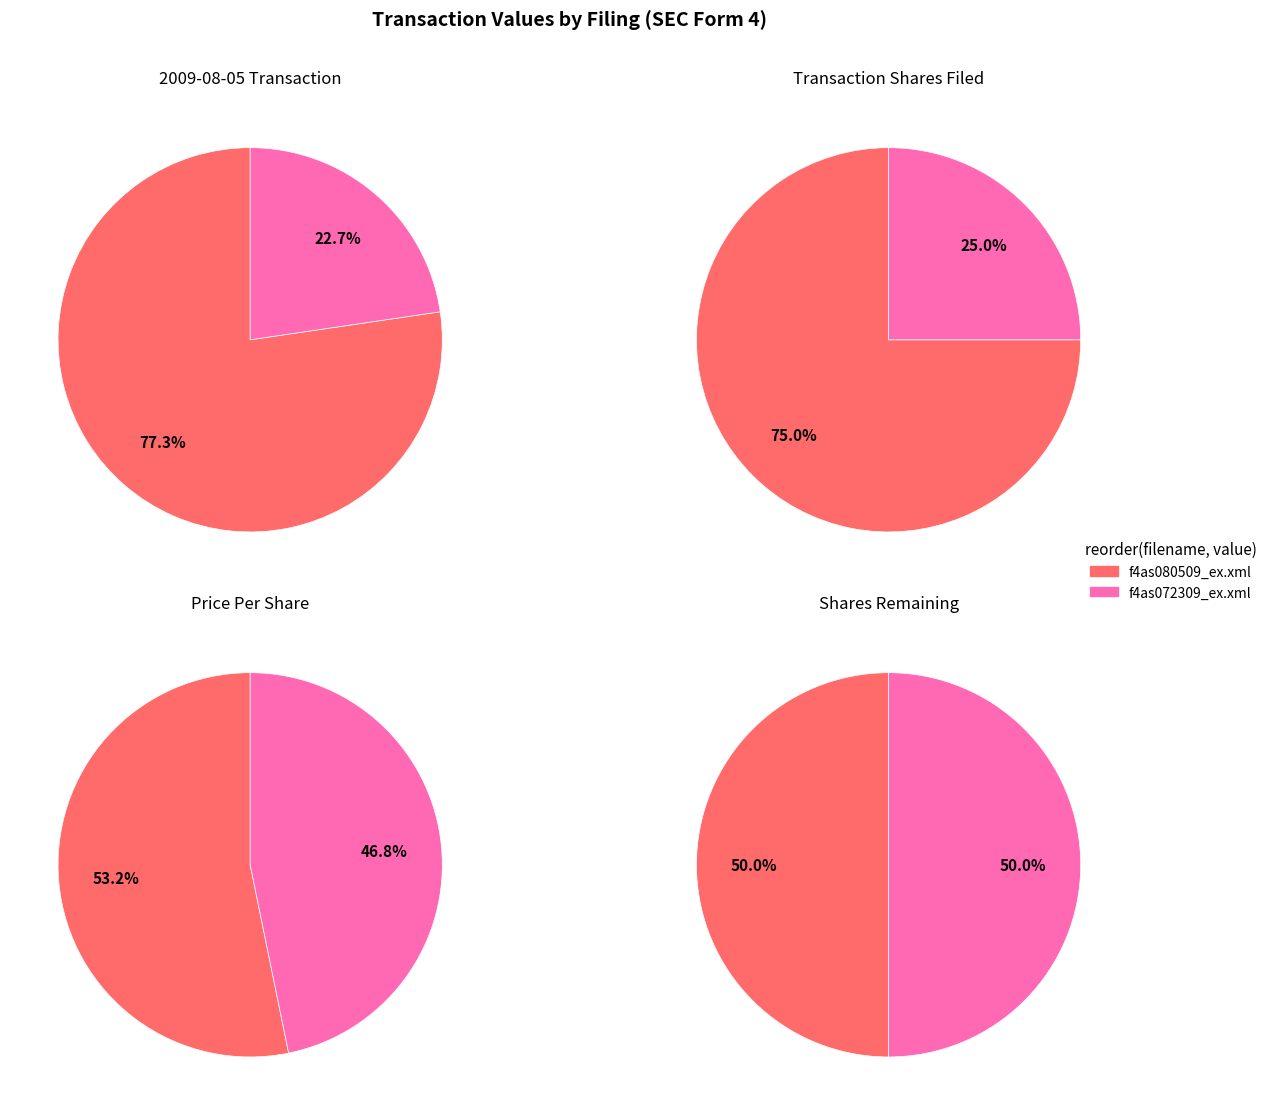

How much of the chart is everything except f4as072309_ex.xml?

77.3%